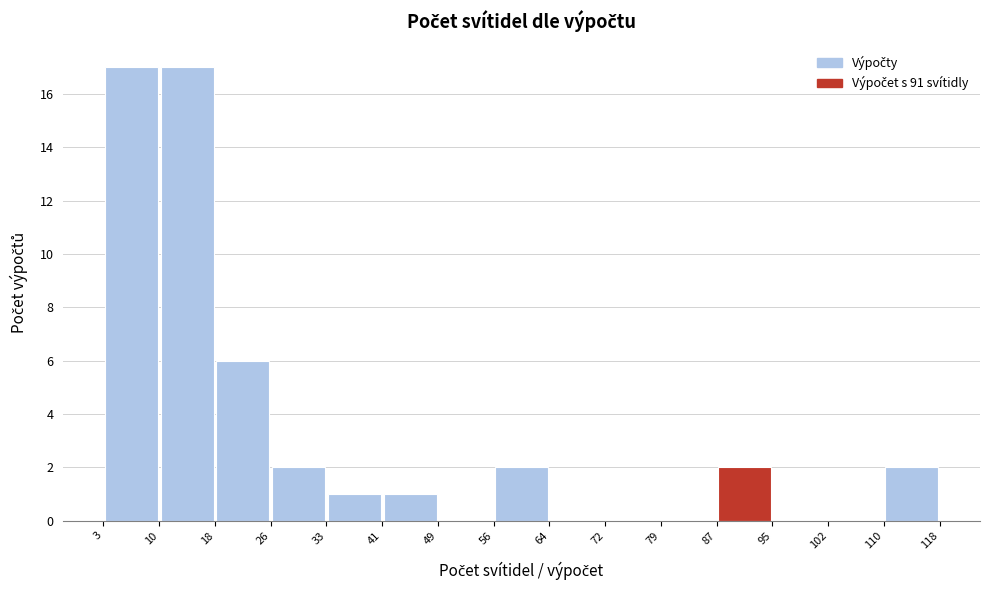

Reading left to right, transcribe this chart: for each bar, give the range it covers on the x-axis and its height. The values are not printed on the chart, so give them approximately, as read against the axis.

3 to 10: 17
10 to 18: 17
18 to 26: 6
26 to 33: 2
33 to 41: 1
41 to 49: 1
49 to 56: 0
56 to 64: 2
64 to 72: 0
72 to 79: 0
79 to 87: 0
87 to 95: 2
95 to 102: 0
102 to 110: 0
110 to 118: 2